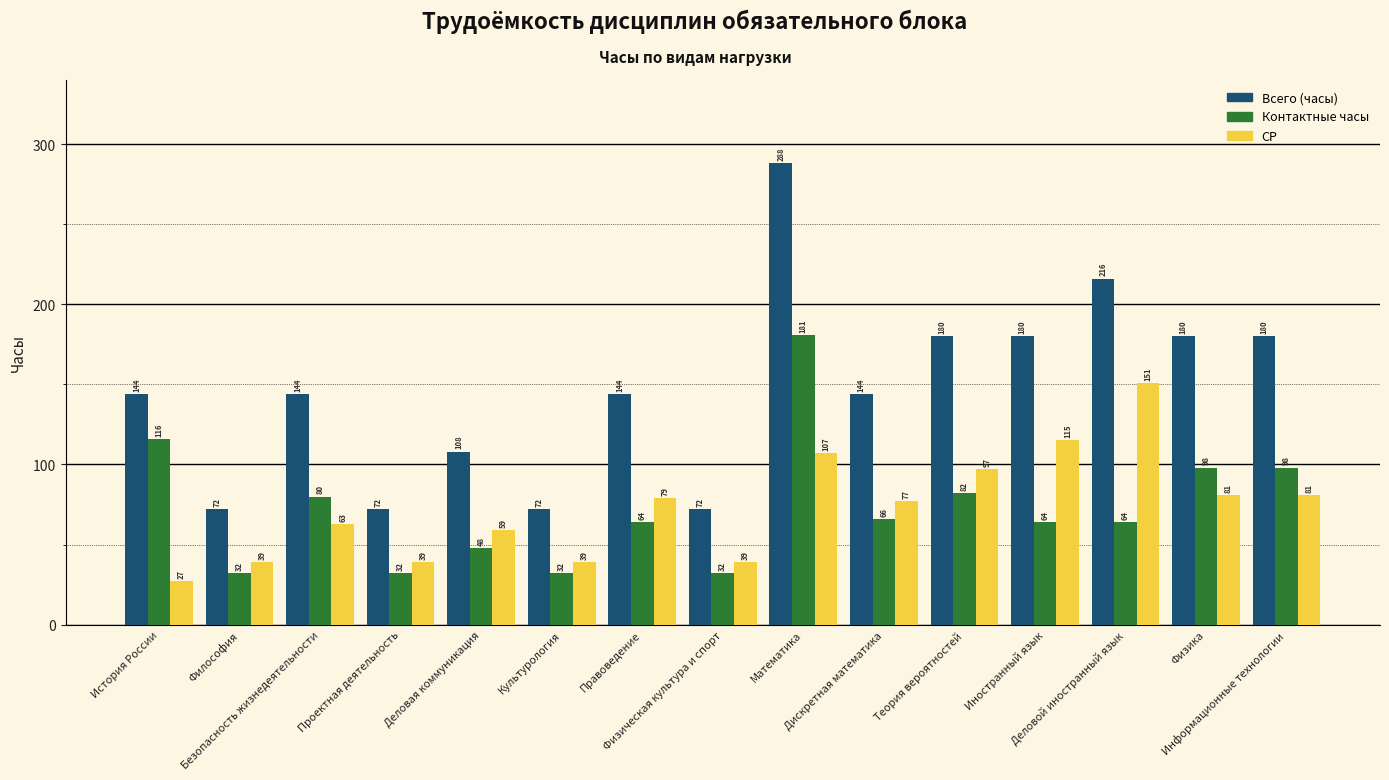

How many values in the СР series are below 77?

7